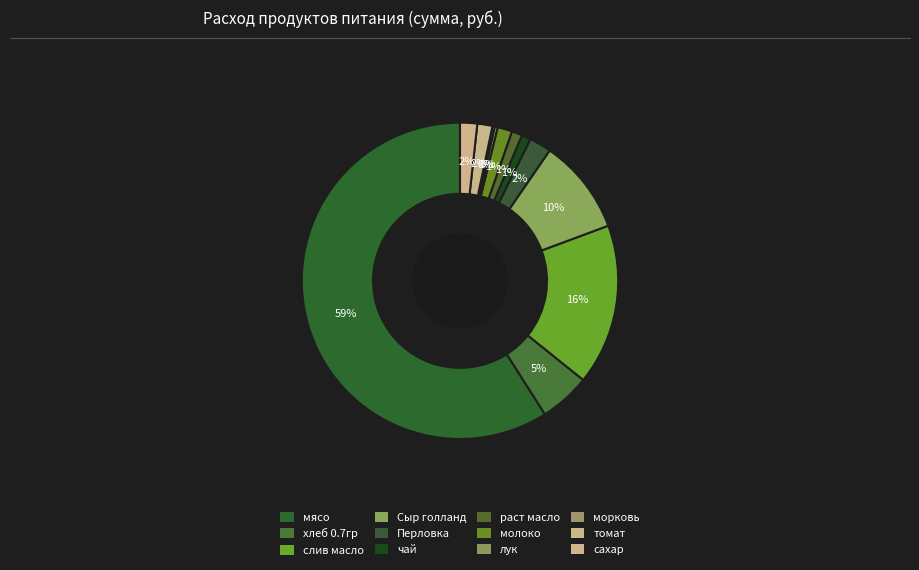

Is there any slice that represents more than half of the pie?

Yes